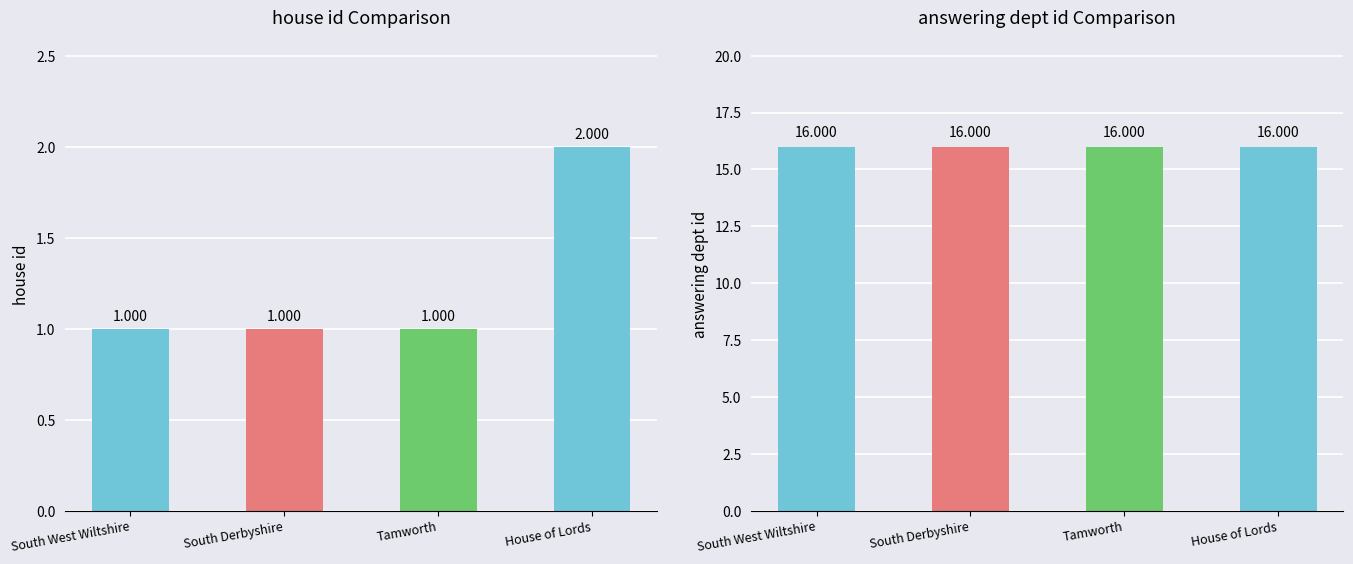

The value of answering dept id at Tamworth is 25. True or false?

False